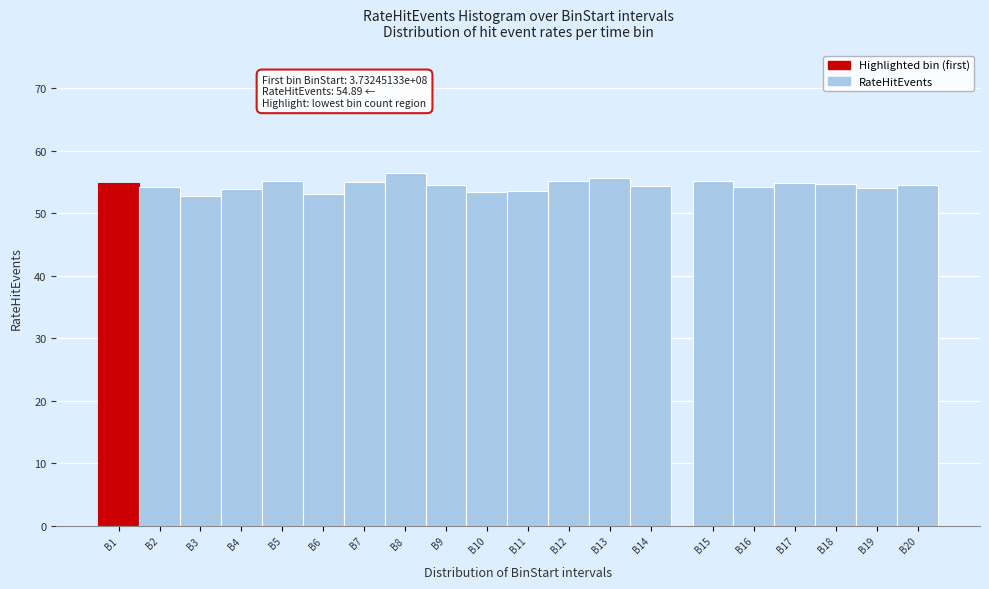

Is it true that the value at B11 is 53.6?

True